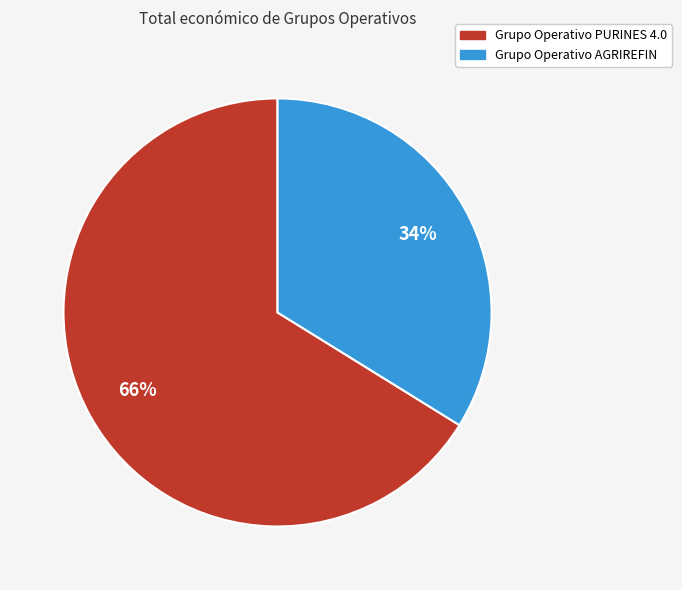

Is there a majority slice in this chart?

Yes